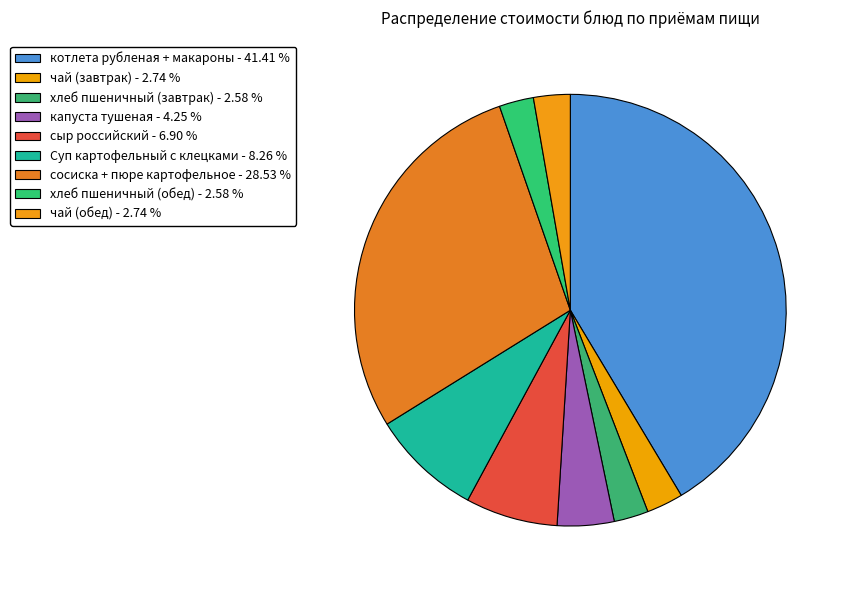

To the nearest percent, what portion does Суп картофельный с клецками represent?

8%